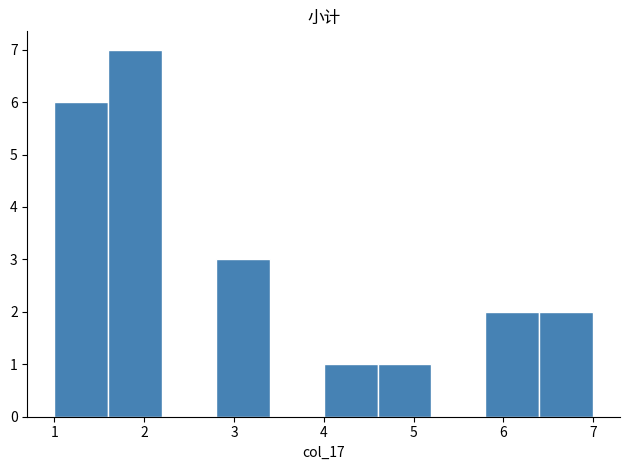

Reading left to right, transcribe this chart: for each bar, give the range it covers on the x-axis and its height. The values are not printed on the chart, so give them approximately, as read against the axis.

1.0 to 1.6: 6
1.6 to 2.2: 7
2.2 to 2.8: 0
2.8 to 3.4: 3
3.4 to 4.0: 0
4.0 to 4.6: 1
4.6 to 5.2: 1
5.2 to 5.8: 0
5.8 to 6.4: 2
6.4 to 7.0: 2